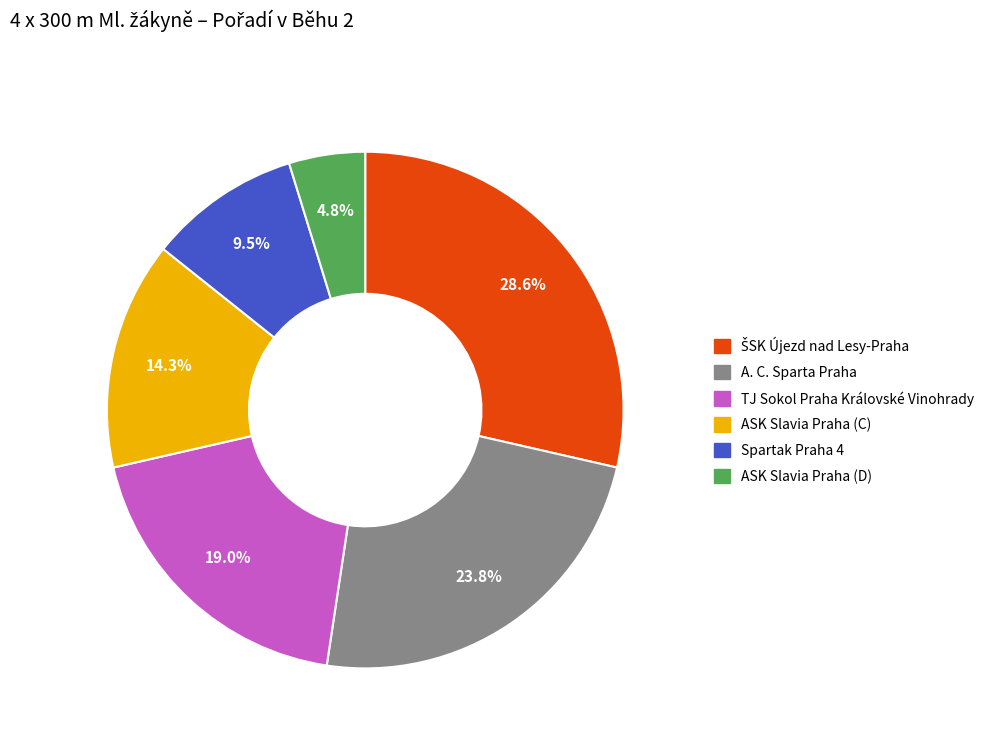

Which has a higher value, ASK Slavia Praha (C) or ASK Slavia Praha (D)?

ASK Slavia Praha (C)